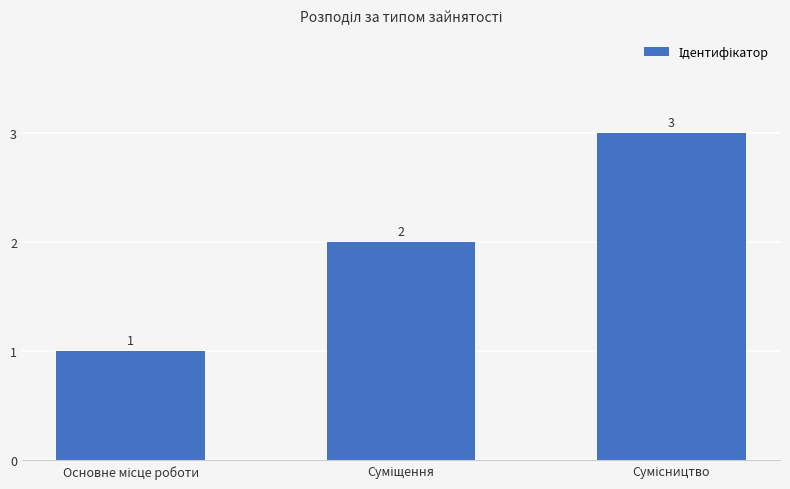

Count the values in the range 1 to 3.

3